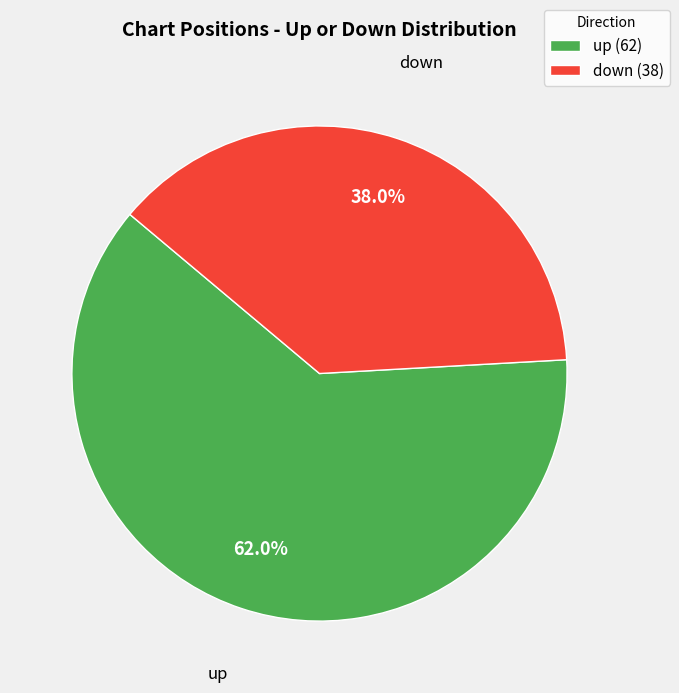

Do down and up together represent more than half of the pie?

Yes